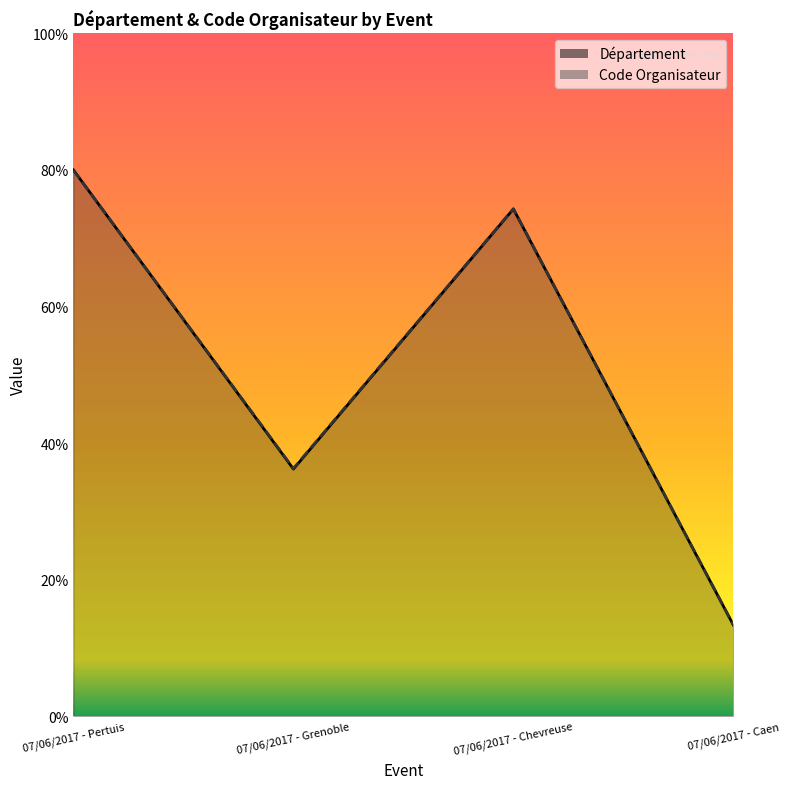

Which category has the highest value in the Département series?

07/06/2017 - Pertuis